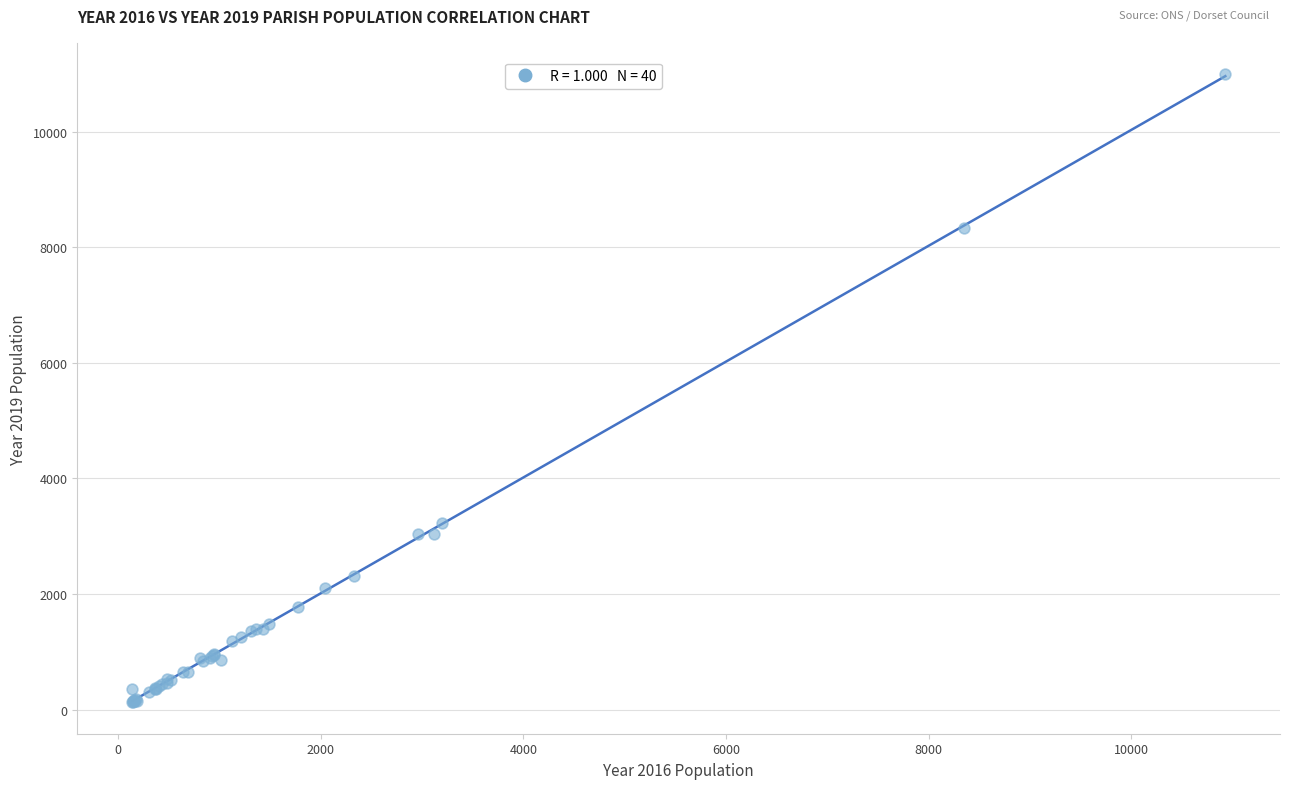

What Y value in the scatter plot is closest to 5559?

3233